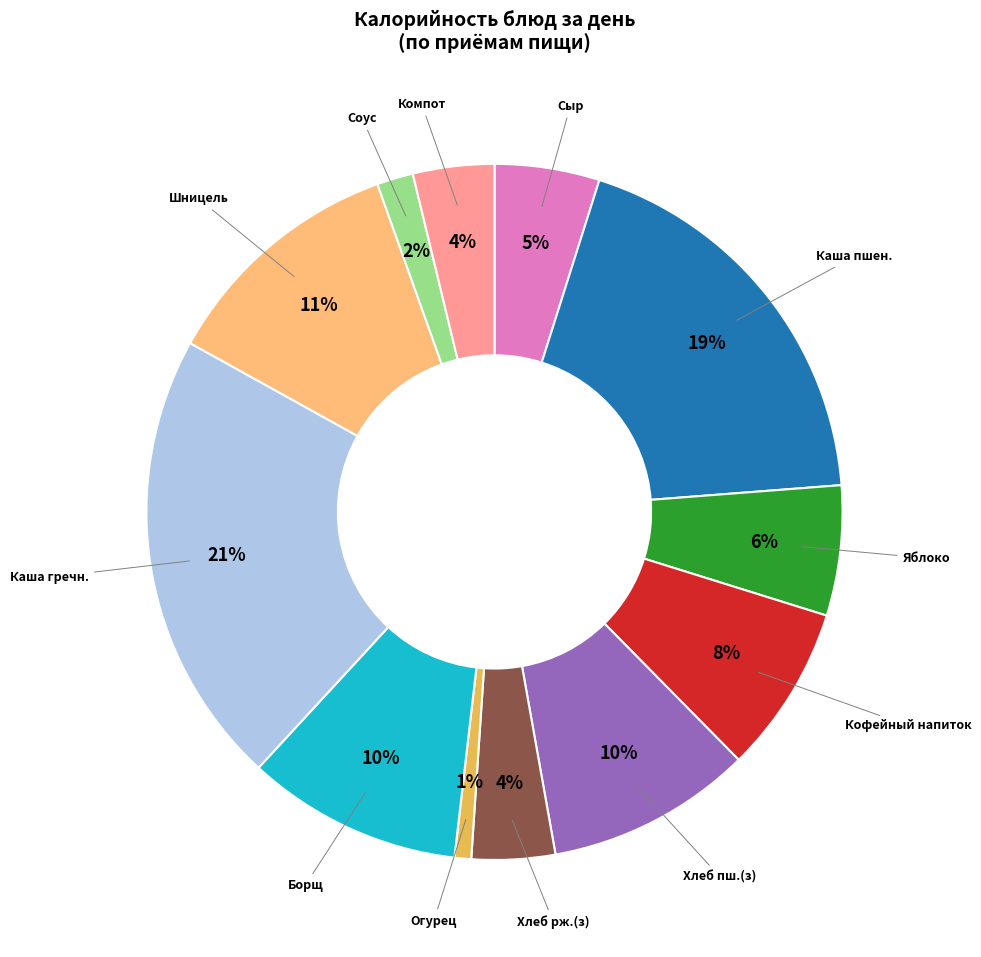

What is the largest slice in the pie chart?

Каша гречн.